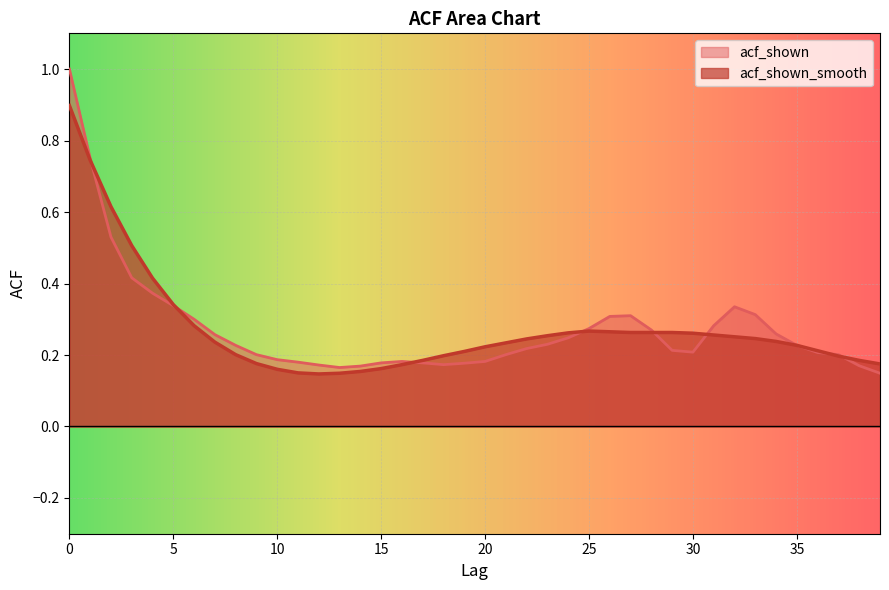

True or false: acf_shown has more than 1 points higher than both neighbors.

True